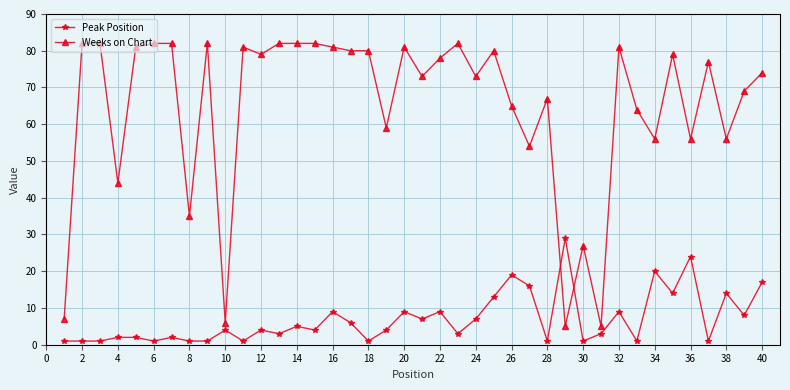

What is the lowest value of the Weeks on Chart series?

5